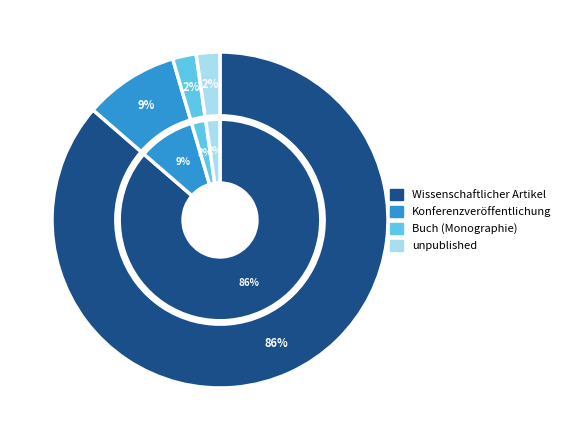

How many slices are in this pie chart?

4